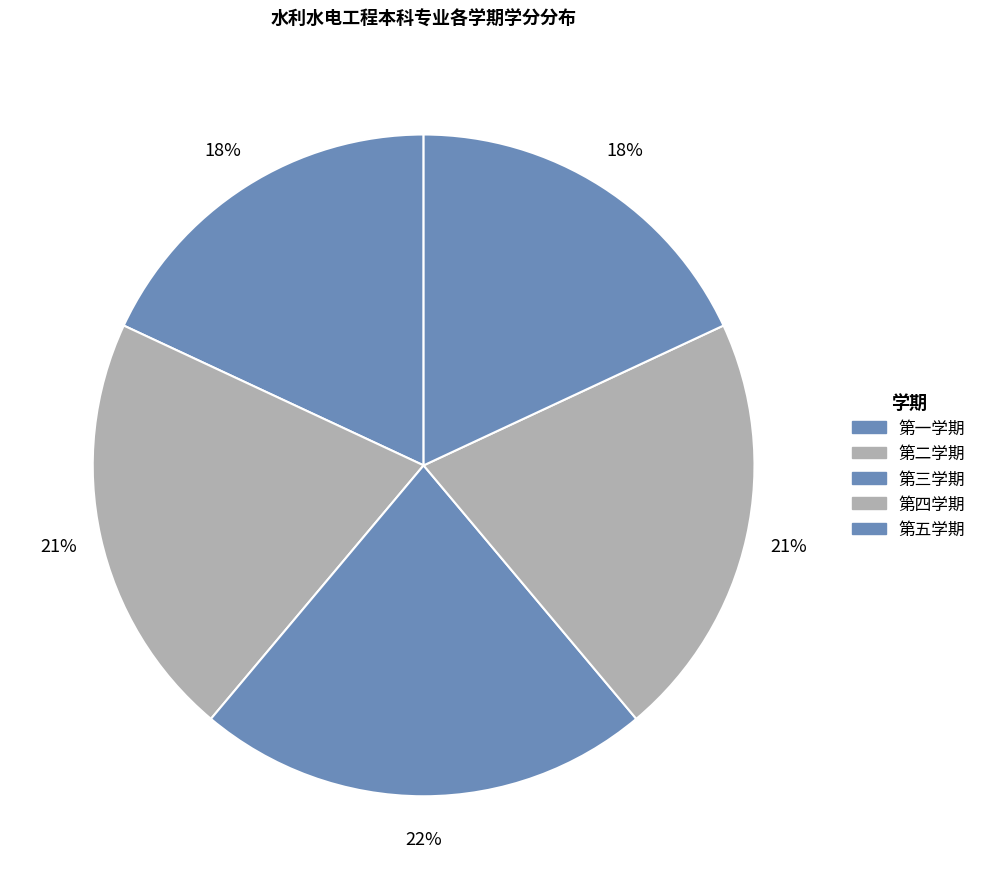

To the nearest percent, what is the combined percentage of 第四学期 and 第二学期?

42%